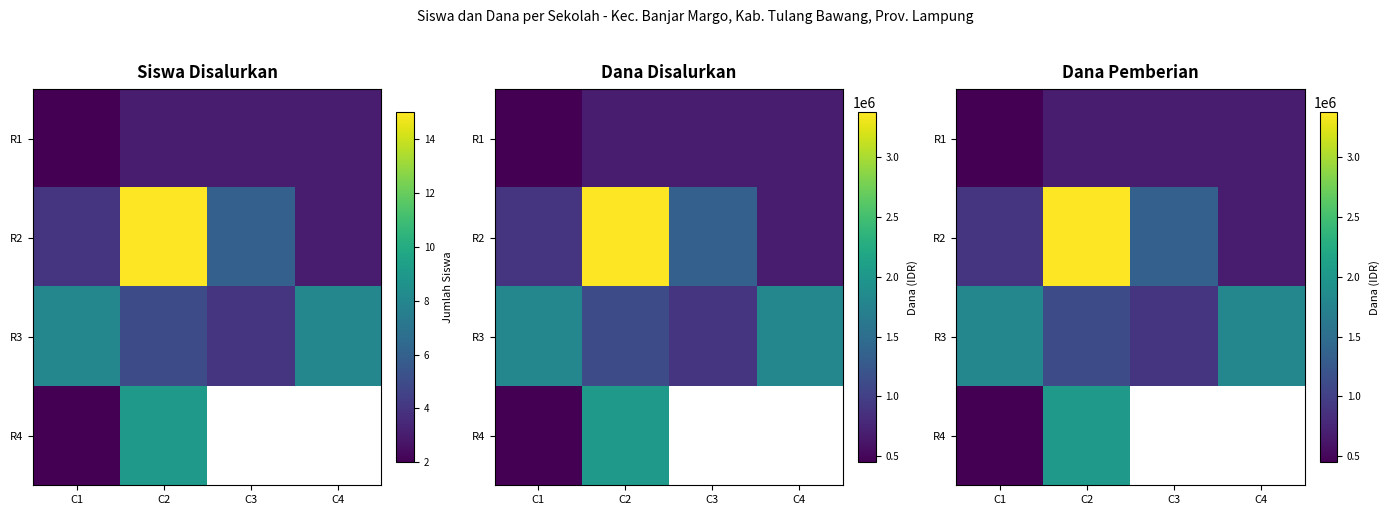

How many values in the R2 series are below 1350000?

2